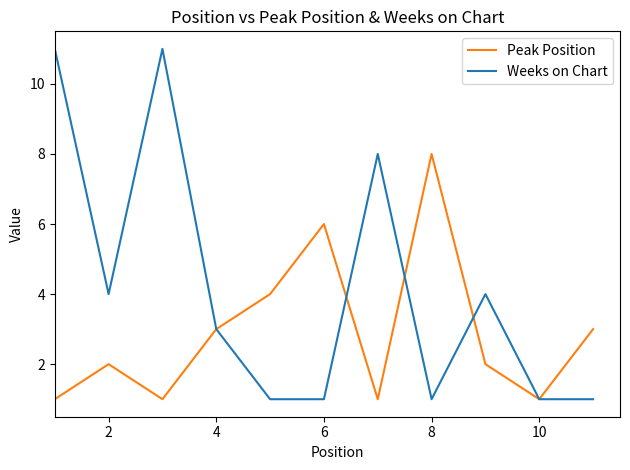

How many interior local valleys does the Peak Position series have?

3